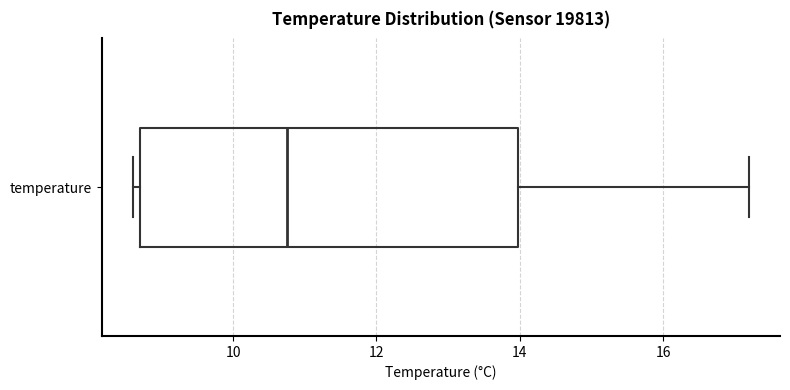

Read this box plot against the x-axis: the position of the median line, the range covered by the box, and the ends of both whiskers. The values are not printed on the chart, so give them approximately, as read against the axis.

median 10.8, box 8.8 to 14.0, whiskers 8.6 to 17.2